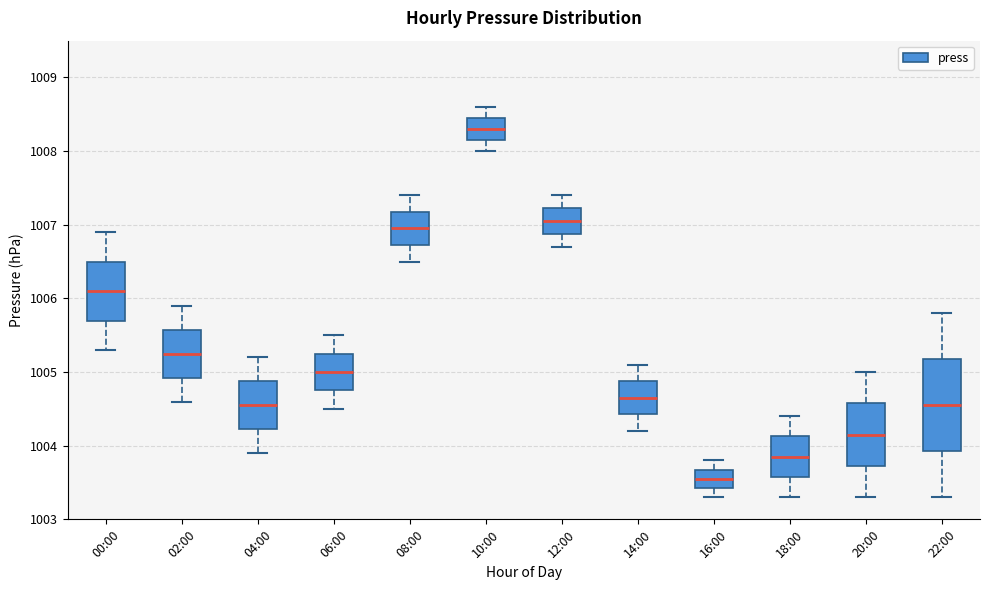

Which box has the highest median line?

10:00